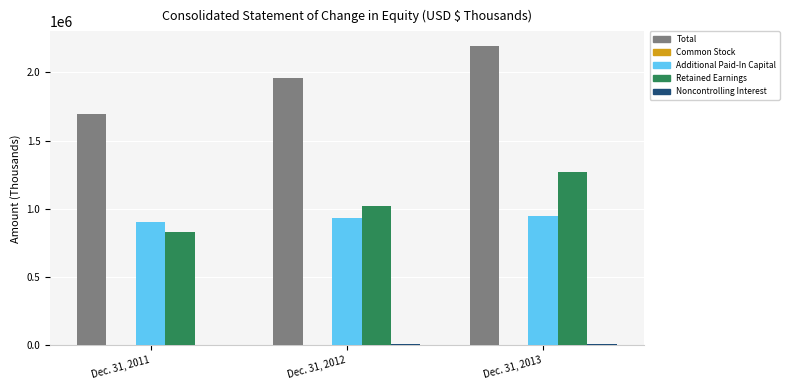

Is the value of Additional Paid-In Capital at Dec. 31, 2013 greater than the value of Retained Earnings at Dec. 31, 2011?

Yes